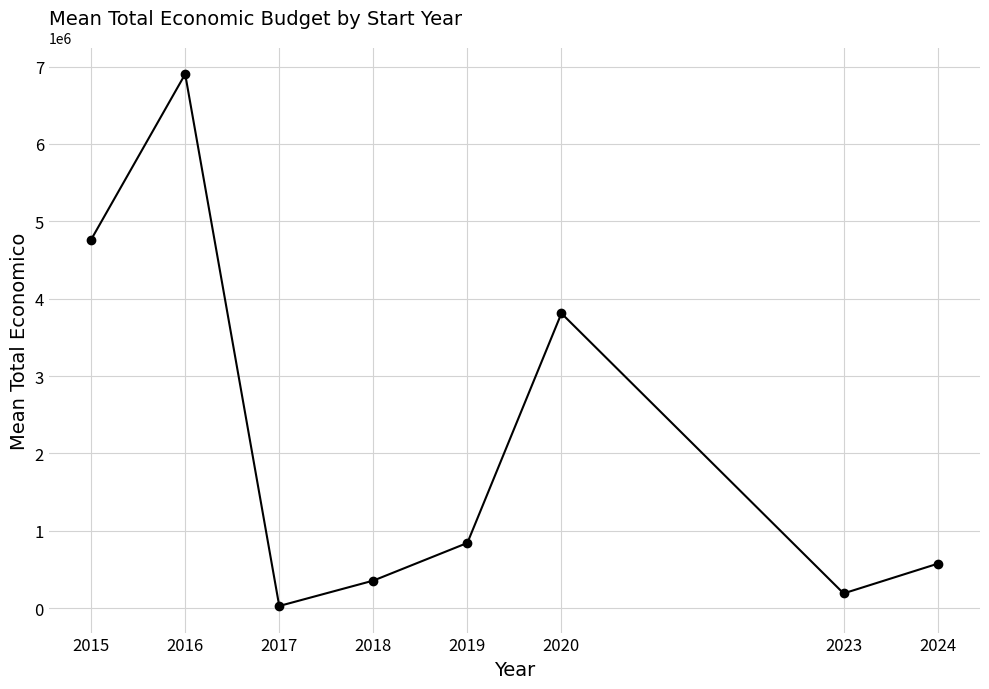

True or false: the data shows 1634249.9 at 2016.

False